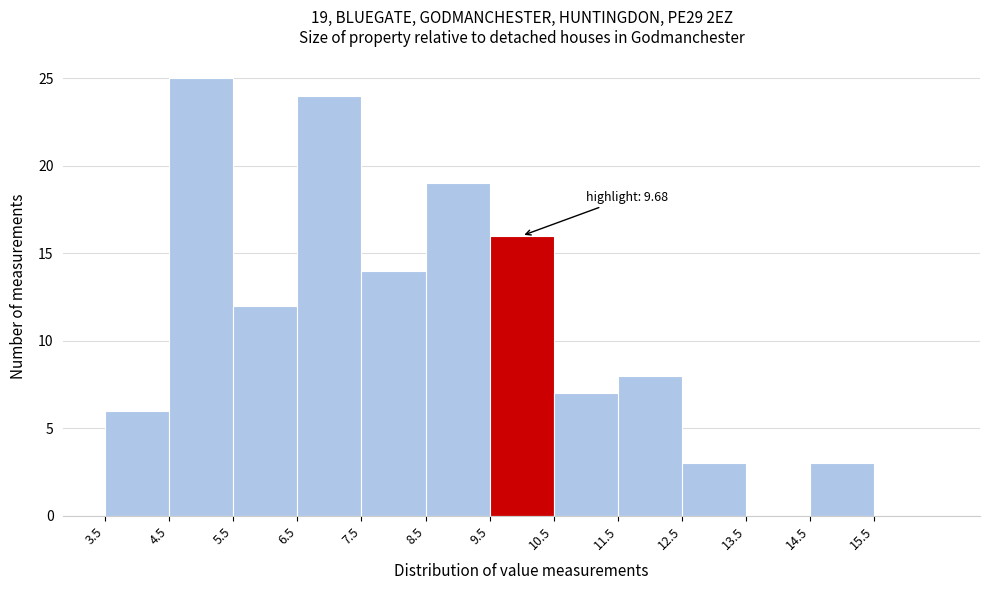

Which range on the x-axis has the tallest bar?

4.5 to 5.5